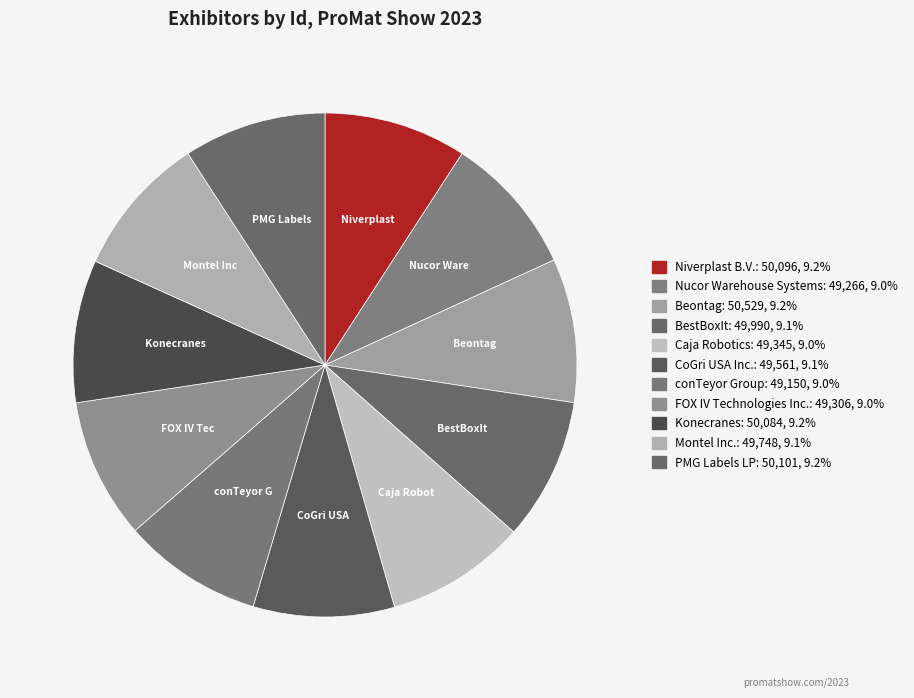

Count the number of slices in the pie.

11